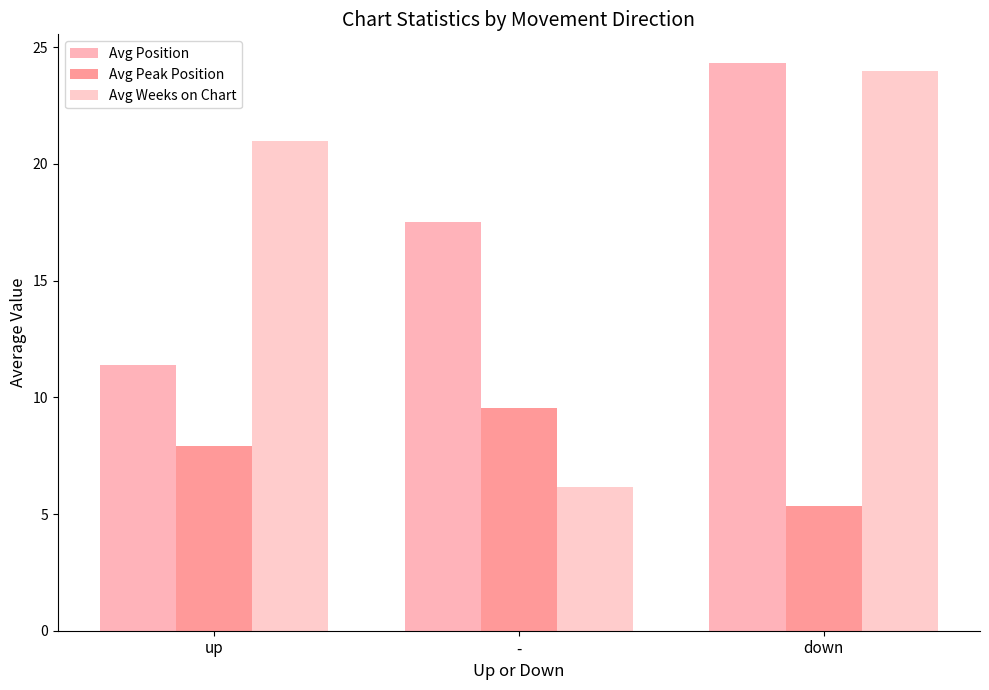

The value of Avg Peak Position at down is 5.3. True or false?

True